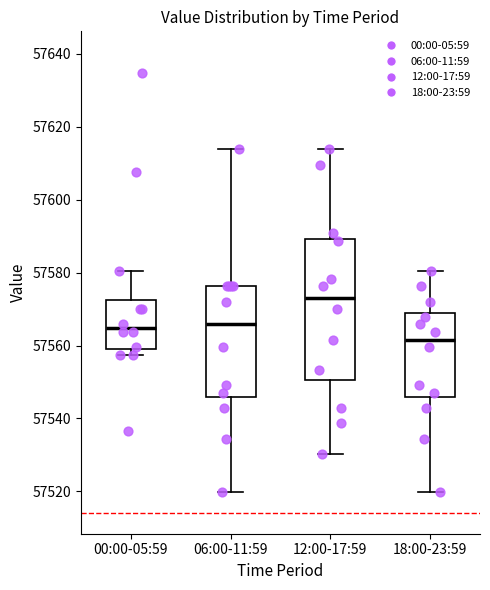

Reading left to right, read every box against the y-axis: the position of its median line, the range the box covers, and the ends of its whiskers. The values are not printed on the chart, so give them approximately, as read against the axis.

00:00-05:59: median 57564, box 57560 to 57572, whiskers 57558 to 57580
06:00-11:59: median 57566, box 57546 to 57576, whiskers 57520 to 57614
12:00-17:59: median 57574, box 57550 to 57590, whiskers 57530 to 57614
18:00-23:59: median 57562, box 57546 to 57568, whiskers 57520 to 57580